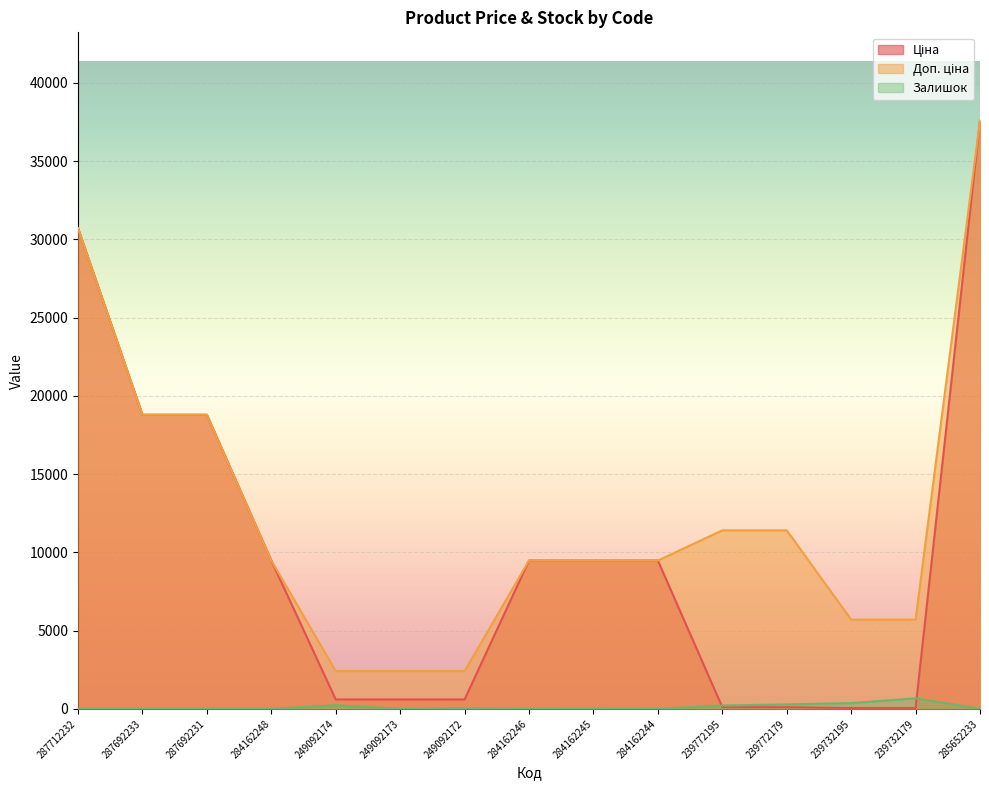

Reading left to right, what are all the values shown in this chart?

Ціна: 287712232=30717.1	287692233=18796.8	287692231=18796.8	284162248=9480.1	249092174=603.7	249092173=603.7	249092172=603.7	284162246=9480.1	284162245=9480.1	284162244=9480.1	239772195=114.1	239772179=114.1	239732195=57.0	239732179=57.0	285652233=37593.6
Доп. ціна: 287712232=30717.1	287692233=18796.8	287692231=18796.8	284162248=9480.1	249092174=2414.8	249092173=2414.8	249092172=2414.8	284162246=9480.1	284162245=9480.1	284162244=9480.1	239772195=11410.0	239772179=11410.0	239732195=5705.0	239732179=5705.0	285652233=37593.6
Залишок: 287712232=0.0	287692233=0.0	287692231=0.0	284162248=0.0	249092174=238.0	249092173=0.0	249092172=21.0	284162246=0.0	284162245=8.0	284162244=2.0	239772195=215.0	239772179=290.0	239732195=370.0	239732179=676.0	285652233=12.0